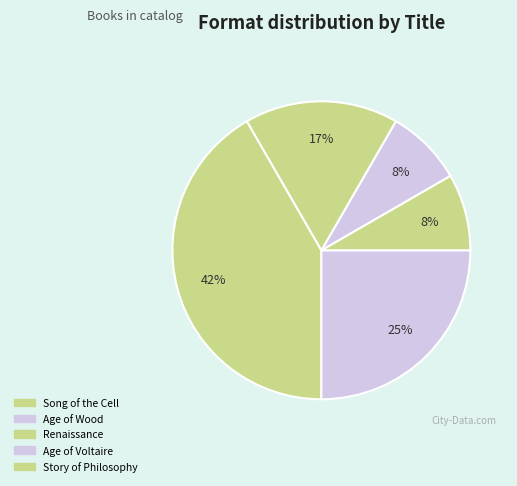

Count the number of slices in the pie.

5